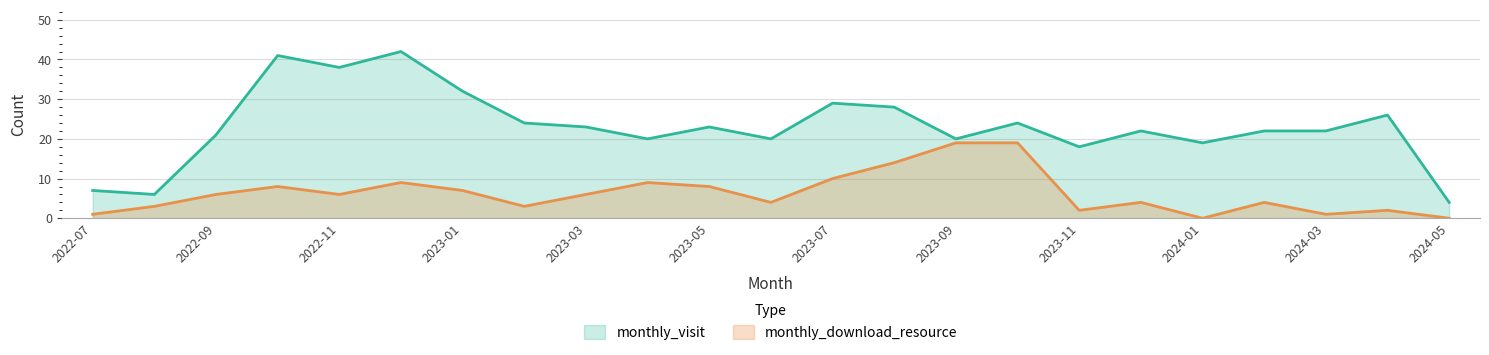

Reading left to right, list all the values displayed in this chart.

monthly_visit: 7	6	21	41	38	42	32	24	23	20	23	20	29	28	20	24	18	22	19	22	22	26	4
monthly_download_resource: 1	3	6	8	6	9	7	3	6	9	8	4	10	14	19	19	2	4	0	4	1	2	0